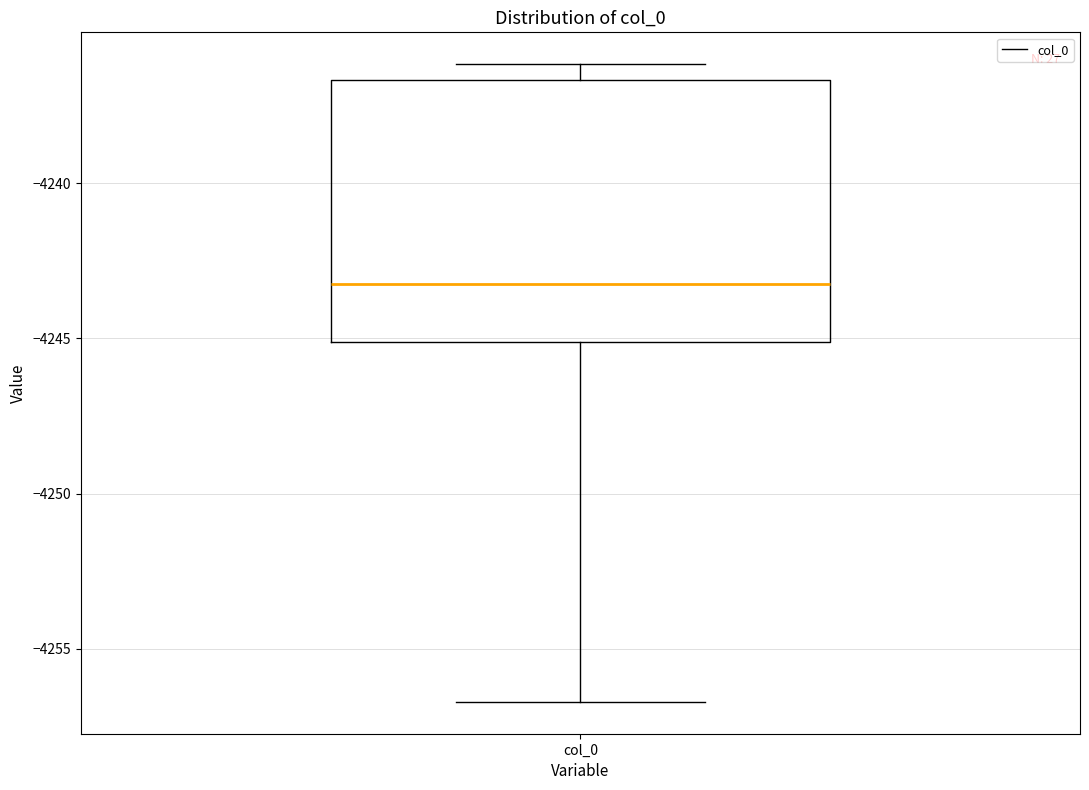

Where is the upper edge of the box for col_0 on the y-axis? The values are not printed on the chart, so give them approximately, as read against the axis.

-4236.5